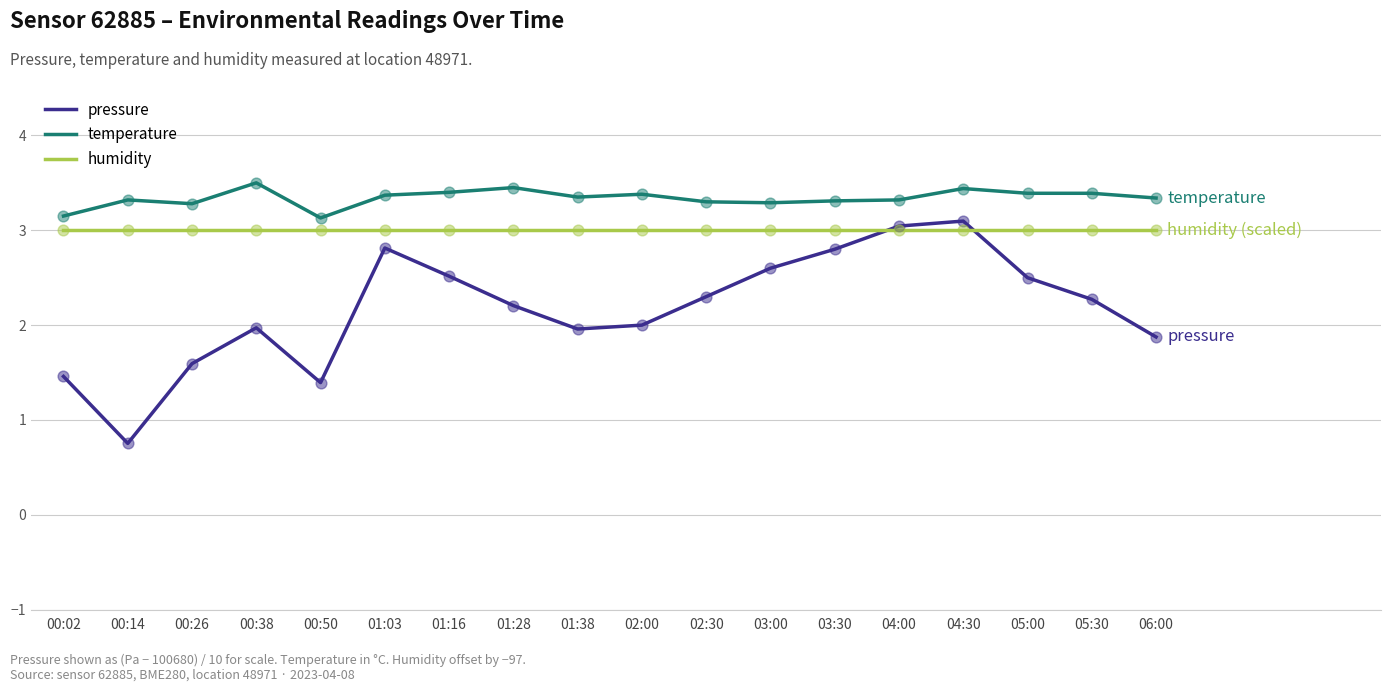

Which series has the widest spread of values?

pressure